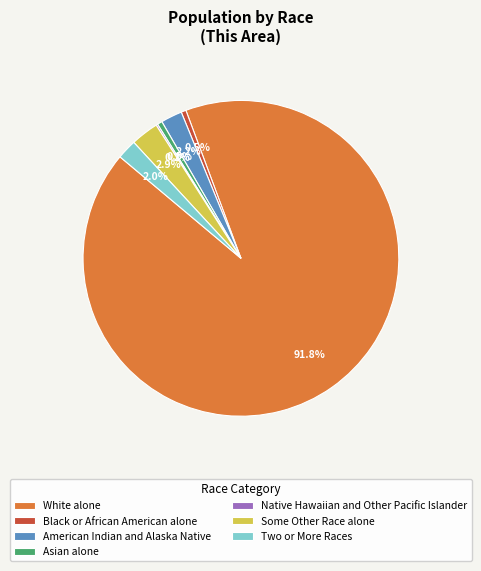

Approximately how many times larger is the value at American Indian and Alaska Native compared to Two or More Races?

1.1